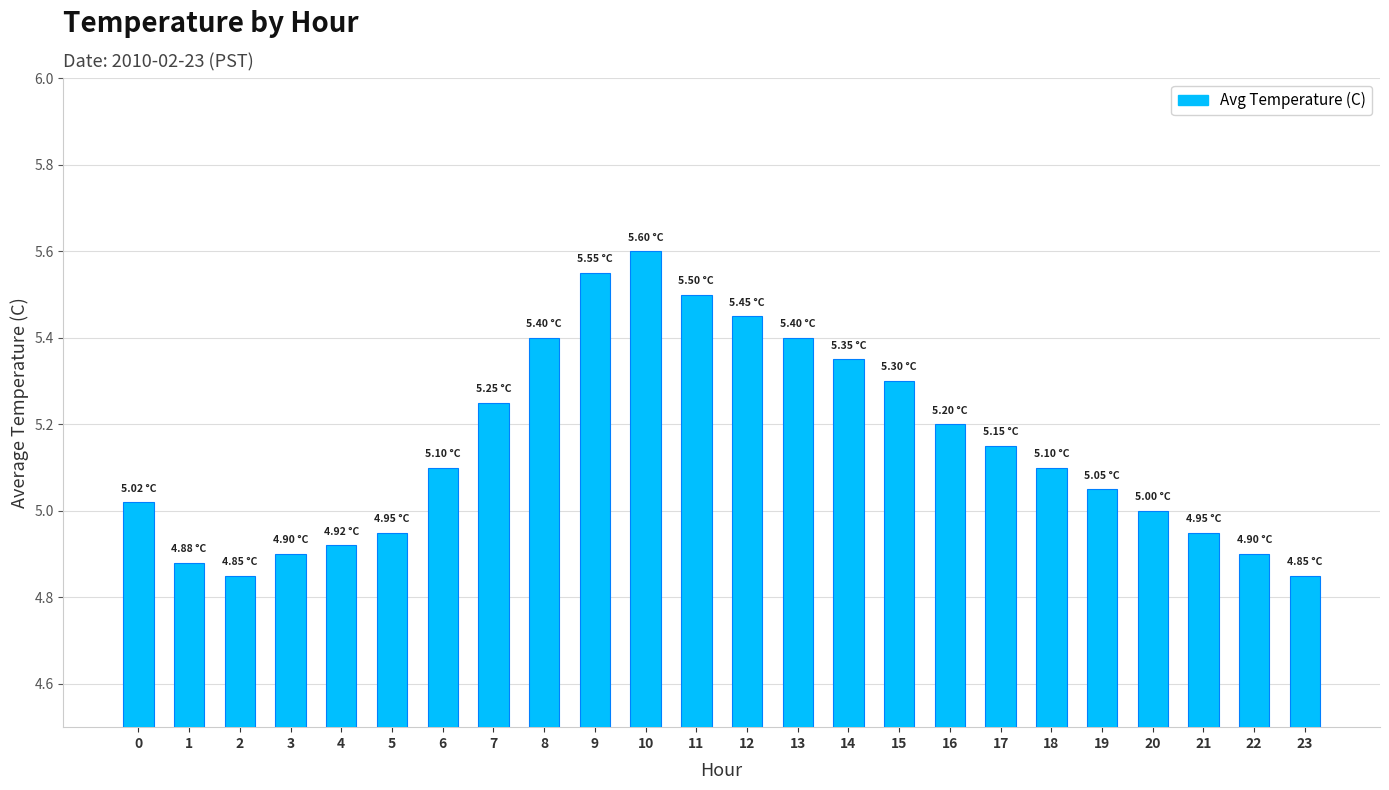

Is it true that the value at 21 is 7.0?

False